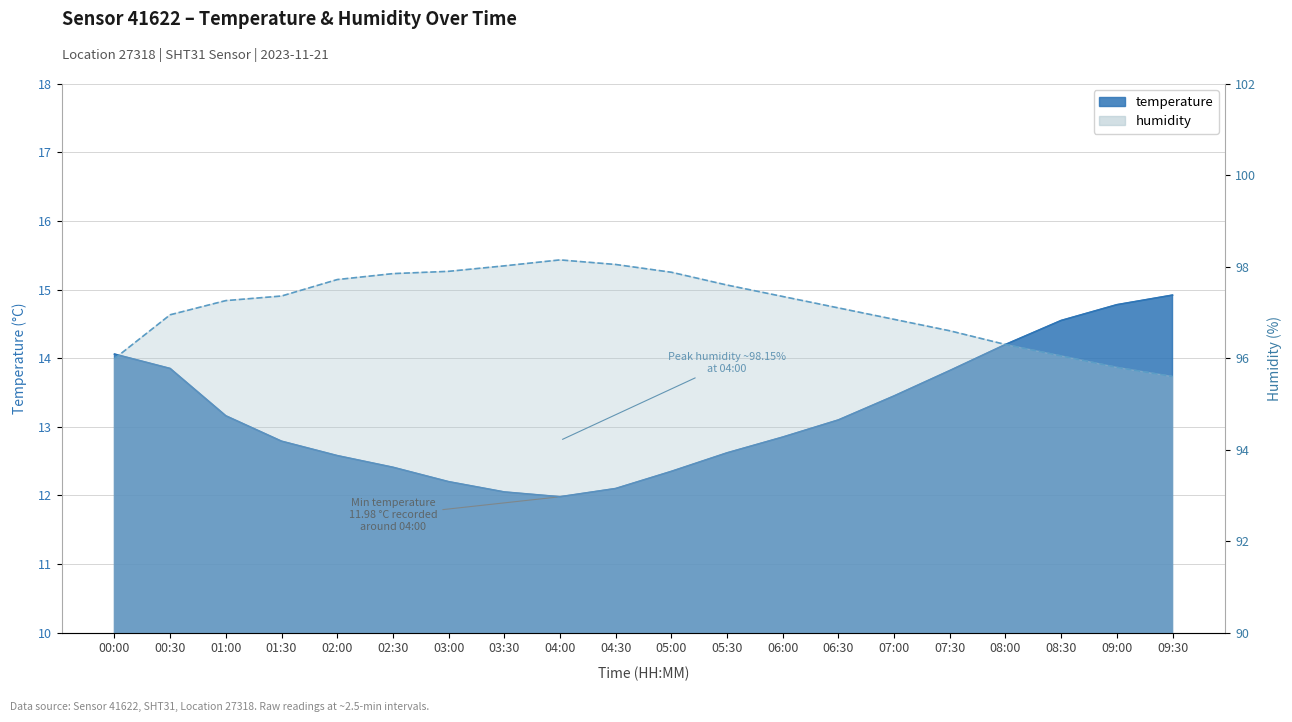

How many interior local peaks does the humidity series have?

1